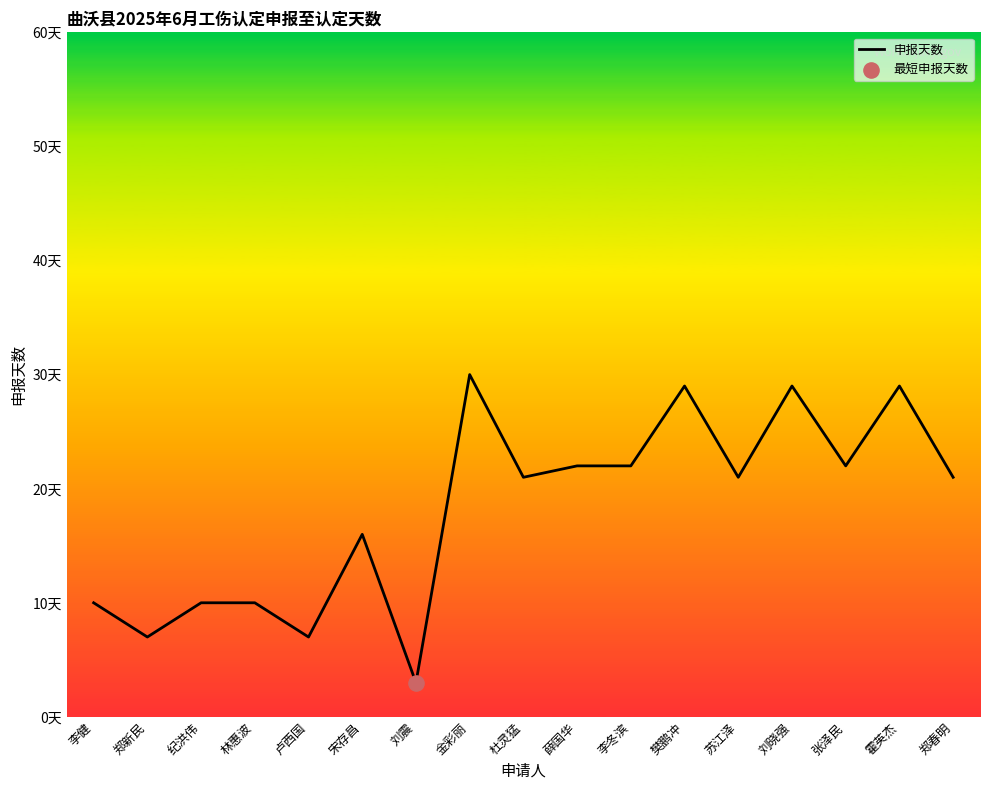

Approximately how many times larger is the value at 卢西国 compared to 张泽民?

0.3